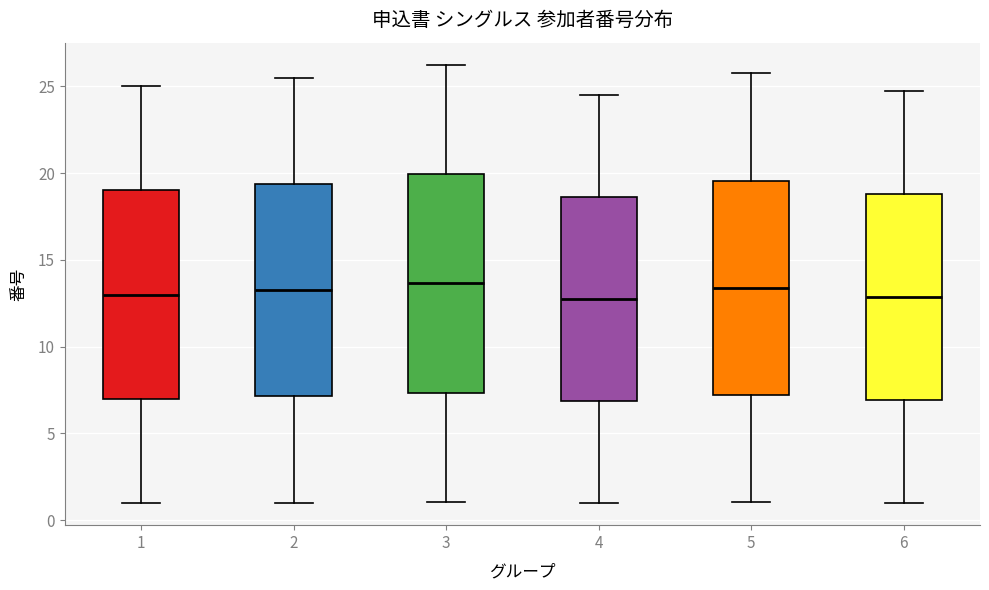

Reading left to right, read every box against the y-axis: the position of its median line, the range the box covers, and the ends of its whiskers. The values are not printed on the chart, so give them approximately, as read against the axis.

1: median 13.0, box 7.0 to 19.0, whiskers 1.0 to 25.0
2: median 13.5, box 7.0 to 19.5, whiskers 1.0 to 25.5
3: median 13.5, box 7.5 to 20.0, whiskers 1.0 to 26.5
4: median 12.5, box 7.0 to 18.5, whiskers 1.0 to 24.5
5: median 13.5, box 7.0 to 19.5, whiskers 1.0 to 26.0
6: median 13.0, box 7.0 to 19.0, whiskers 1.0 to 25.0